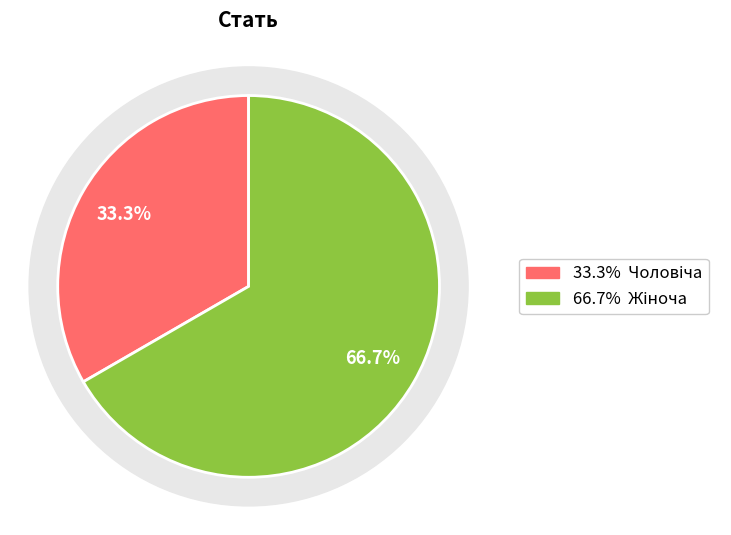

Count the number of slices in the pie.

2